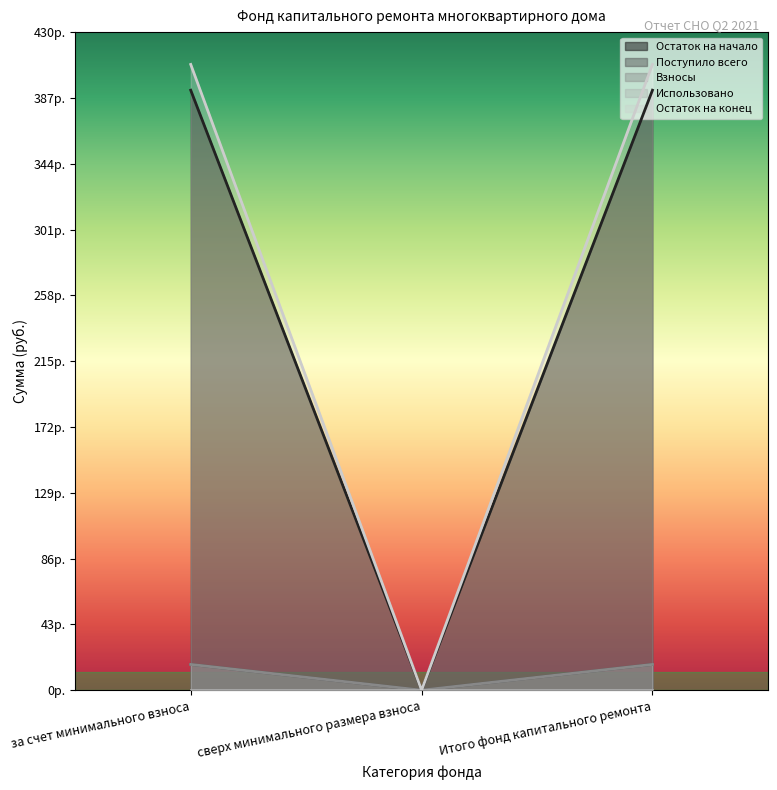

Read the Взносы value at Итого фонд капитального ремонта.

16.8